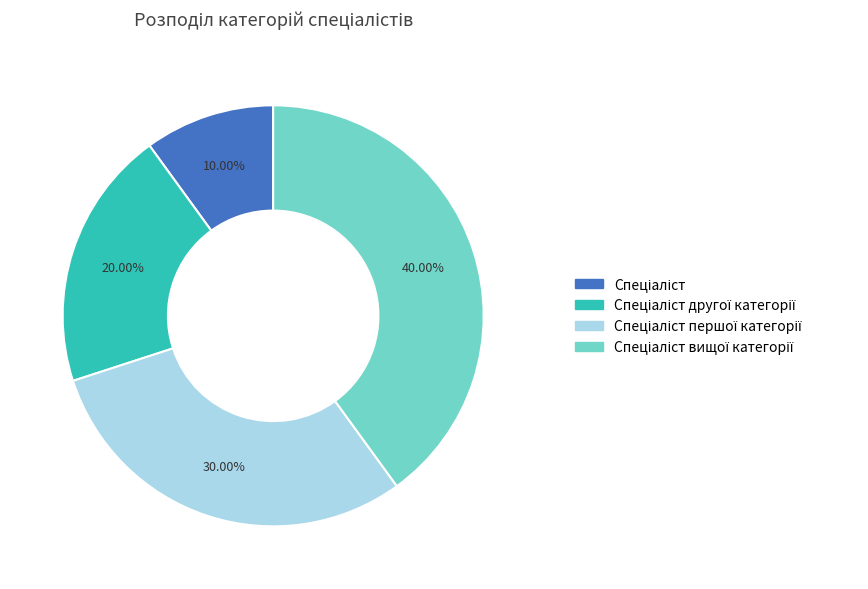

Does any single category account for the majority?

No